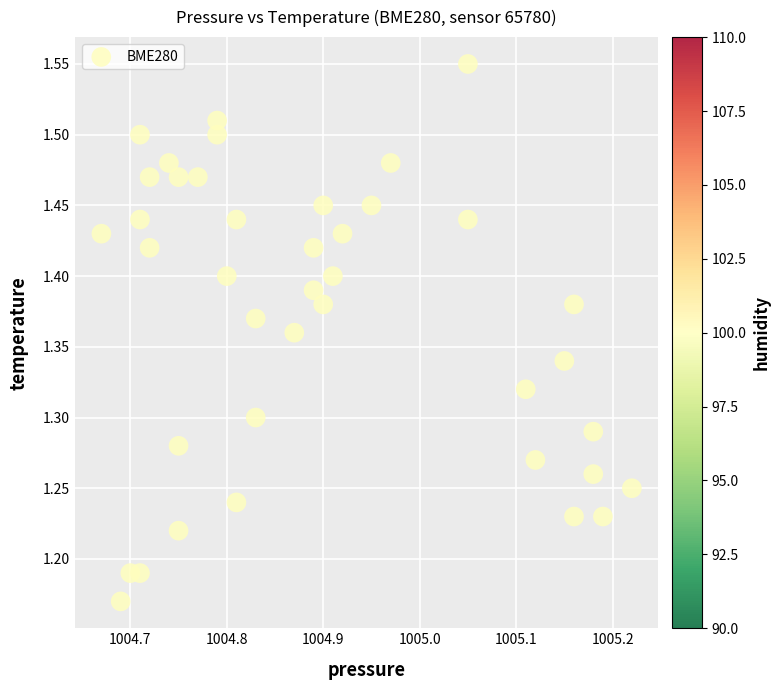

What is the range of Y values (max minus min)?

0.4